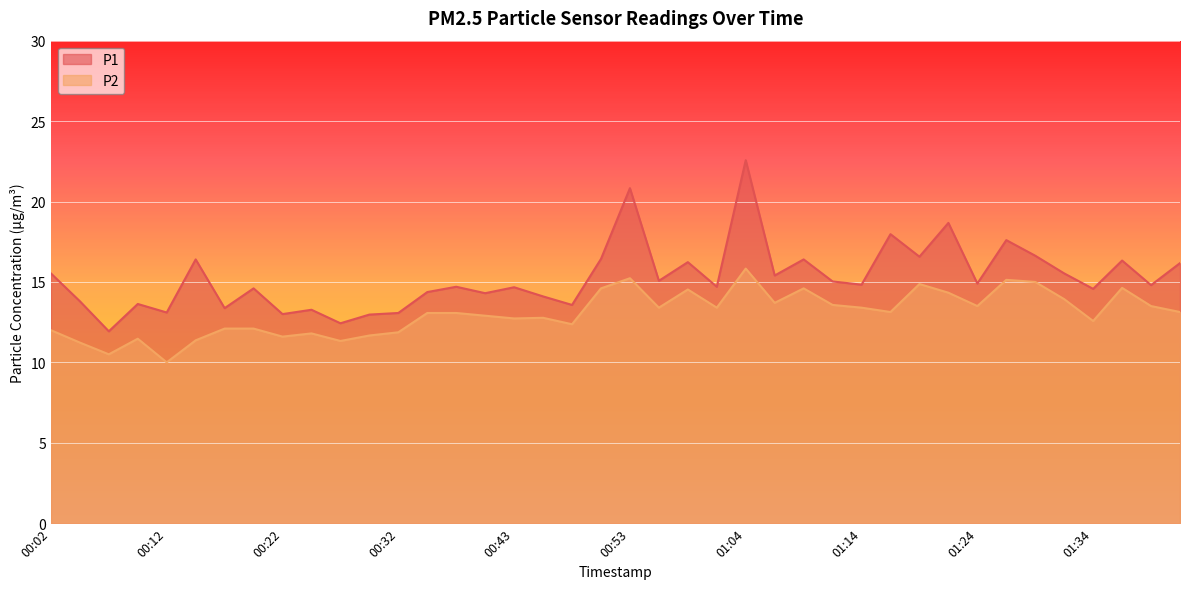

True or false: P1 has more than 1 points higher than both neighbors.

True